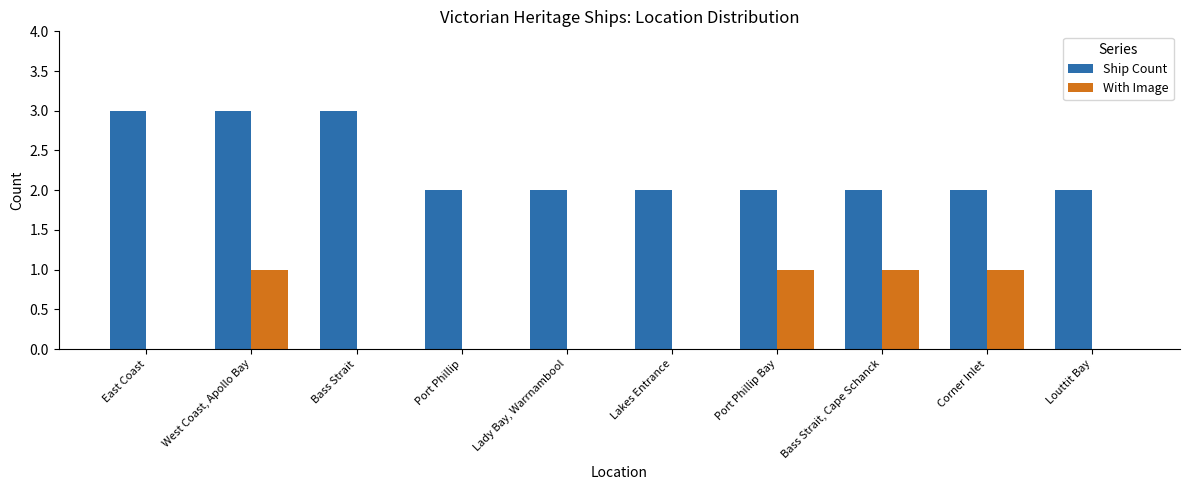

At which category is the sum across all series the highest?

West Coast, Apollo Bay